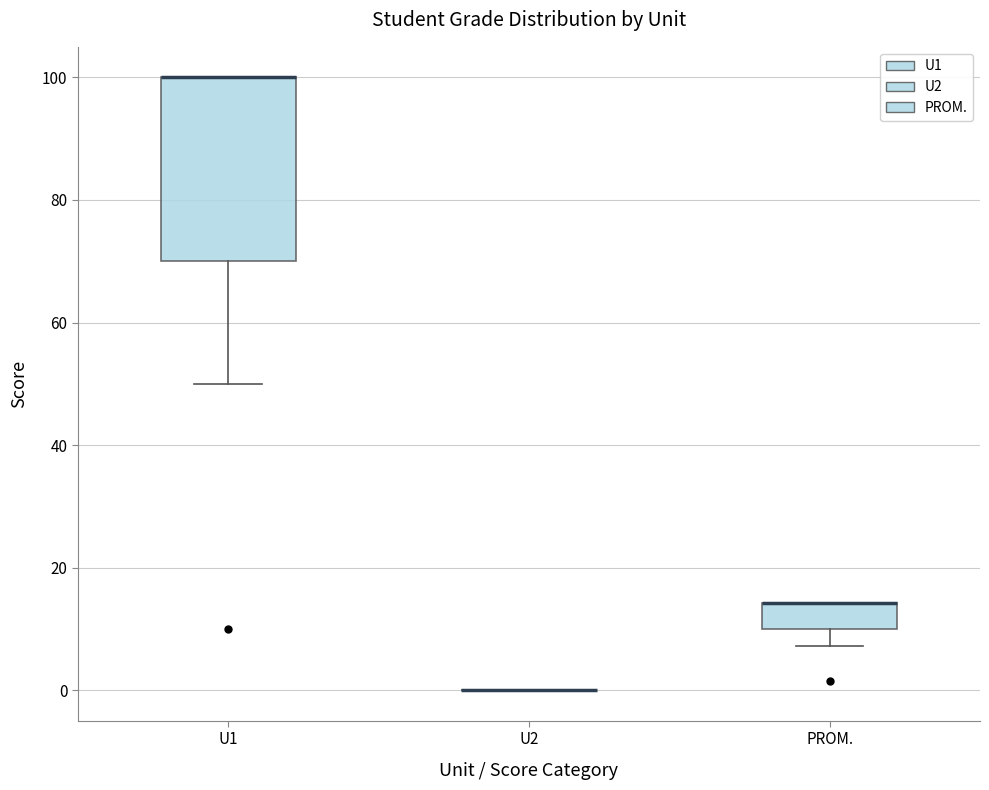

Reading left to right, transcribe this box plot: for each box, give where its median line is, the range the box spans, and where its two whiskers end, as read against the y-axis. The values are not printed on the chart, so give them approximately, as read against the axis.

U1: median 100 (drawn on the box's upper edge), box 70 to 100, whiskers 50 to 100
U2: box collapsed to a line at 0, whiskers 0 to 0
PROM.: median 14 (drawn on the box's upper edge), box 10 to 14, whiskers 8 to 14